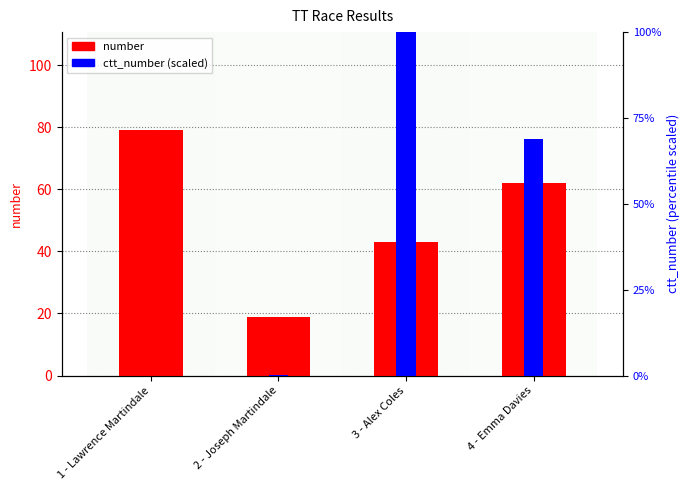

What is the difference between the maximum and minimum values in the number series?

60.0